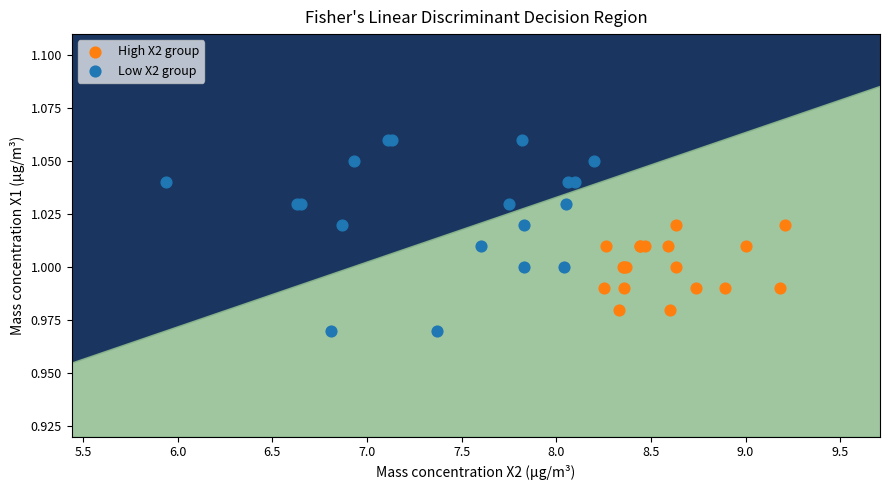

Which series has the largest Y range (max minus min)?

Low X2 group